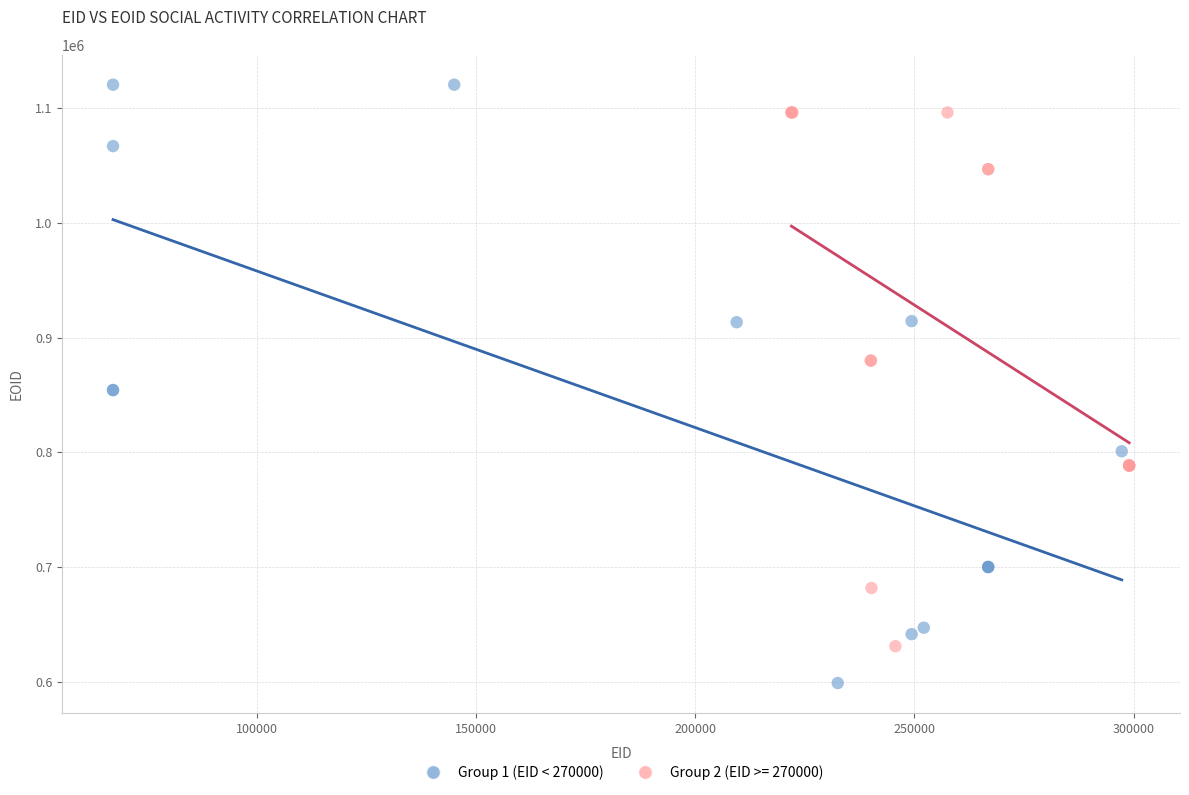

Which series contains the highest Y value?

Group 1 (EID < 270000)